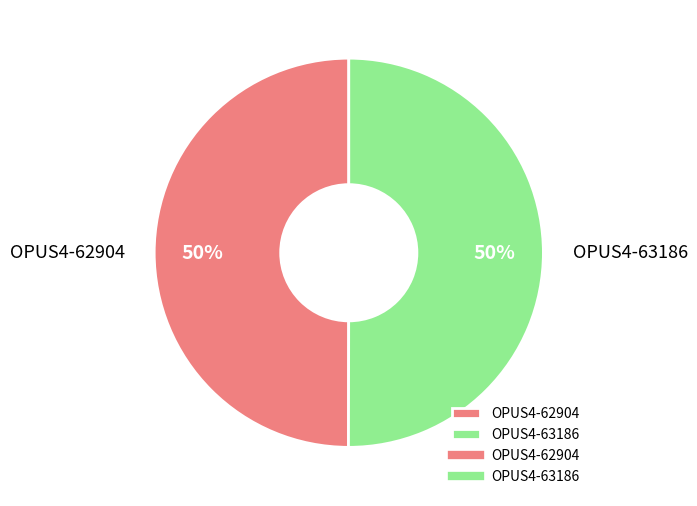

What percentage is the OPUS4-62904 slice, to the nearest percent?

50%